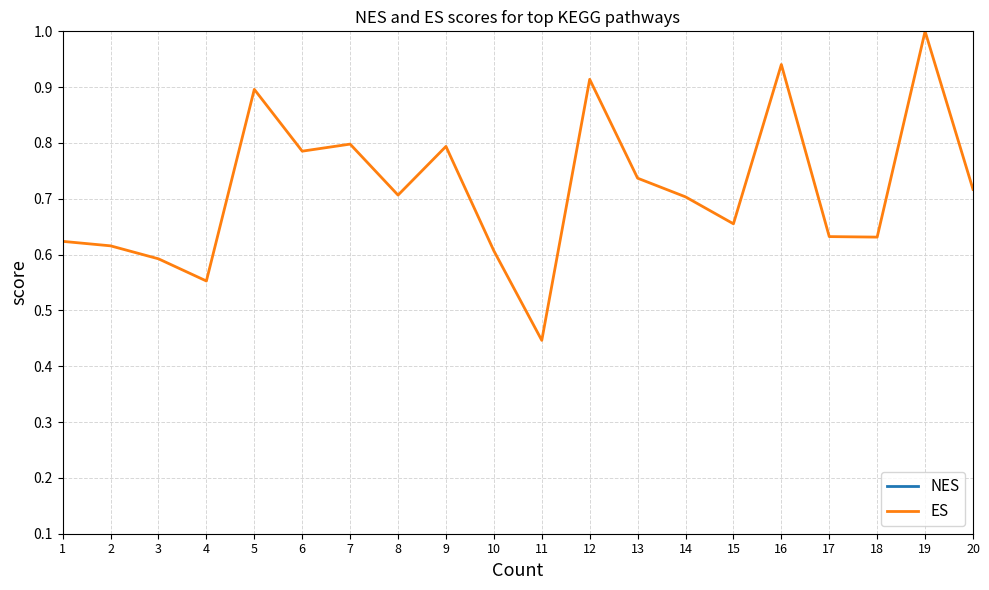

How many lines are shown in the chart?

2